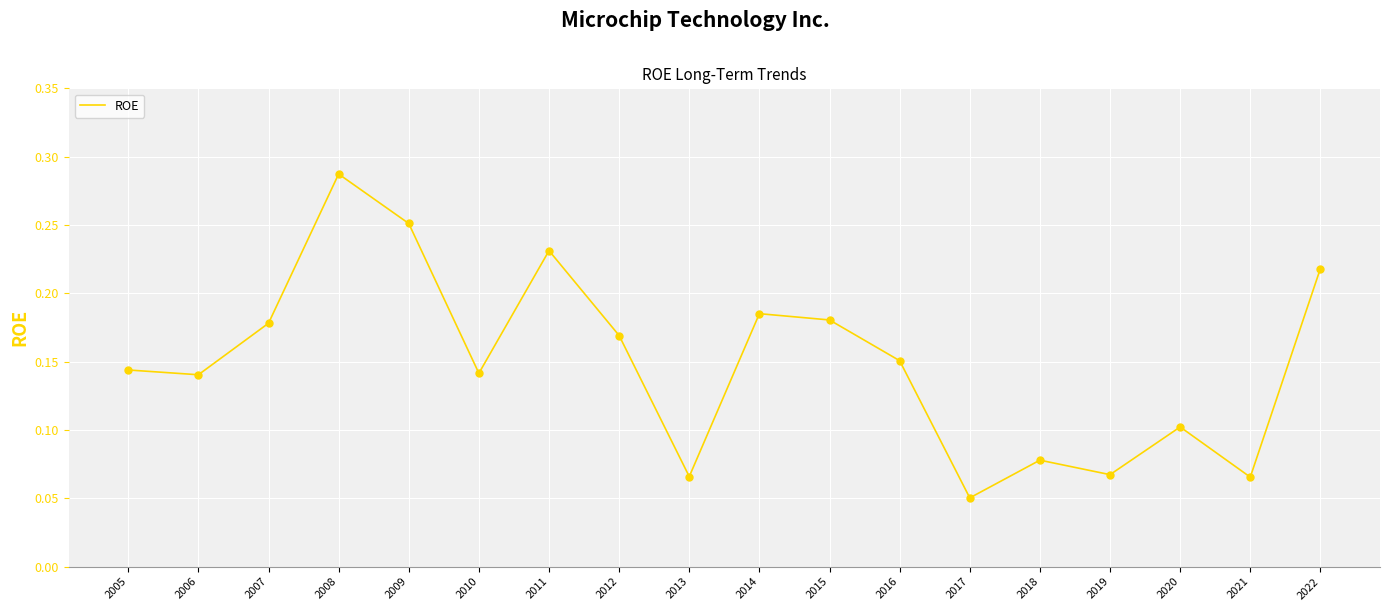

What is the change in value from 2005 to 2022?

+0.1